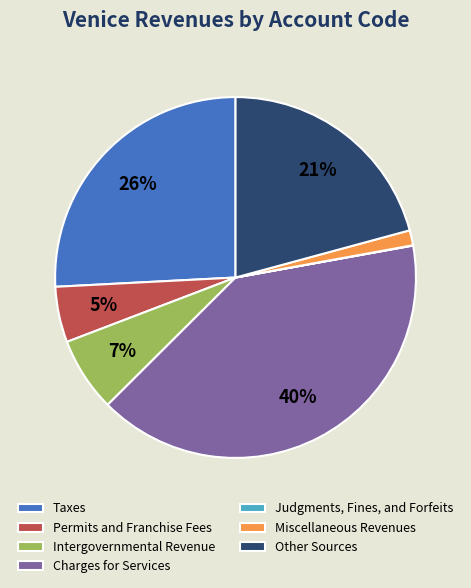

Is there any slice that represents more than half of the pie?

No